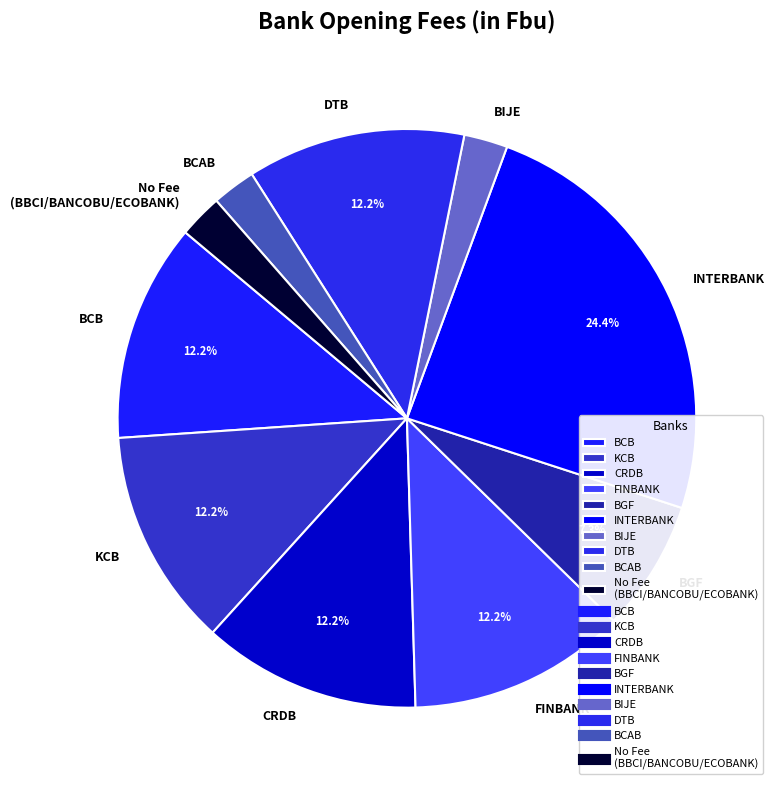

To the nearest percent, what is the average slice percentage?

10%